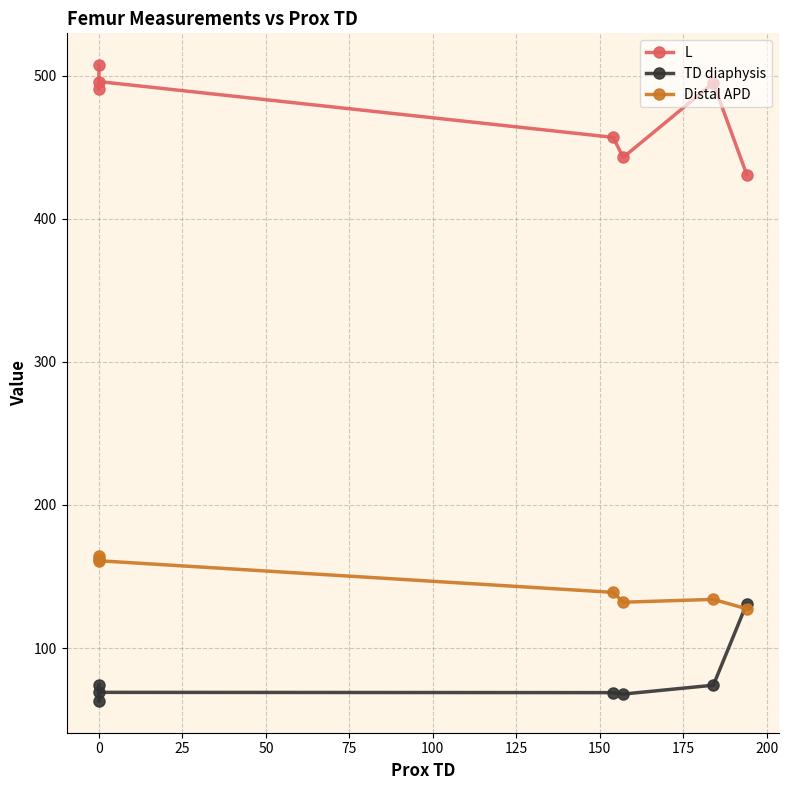

How many distinct data groups are displayed?

3